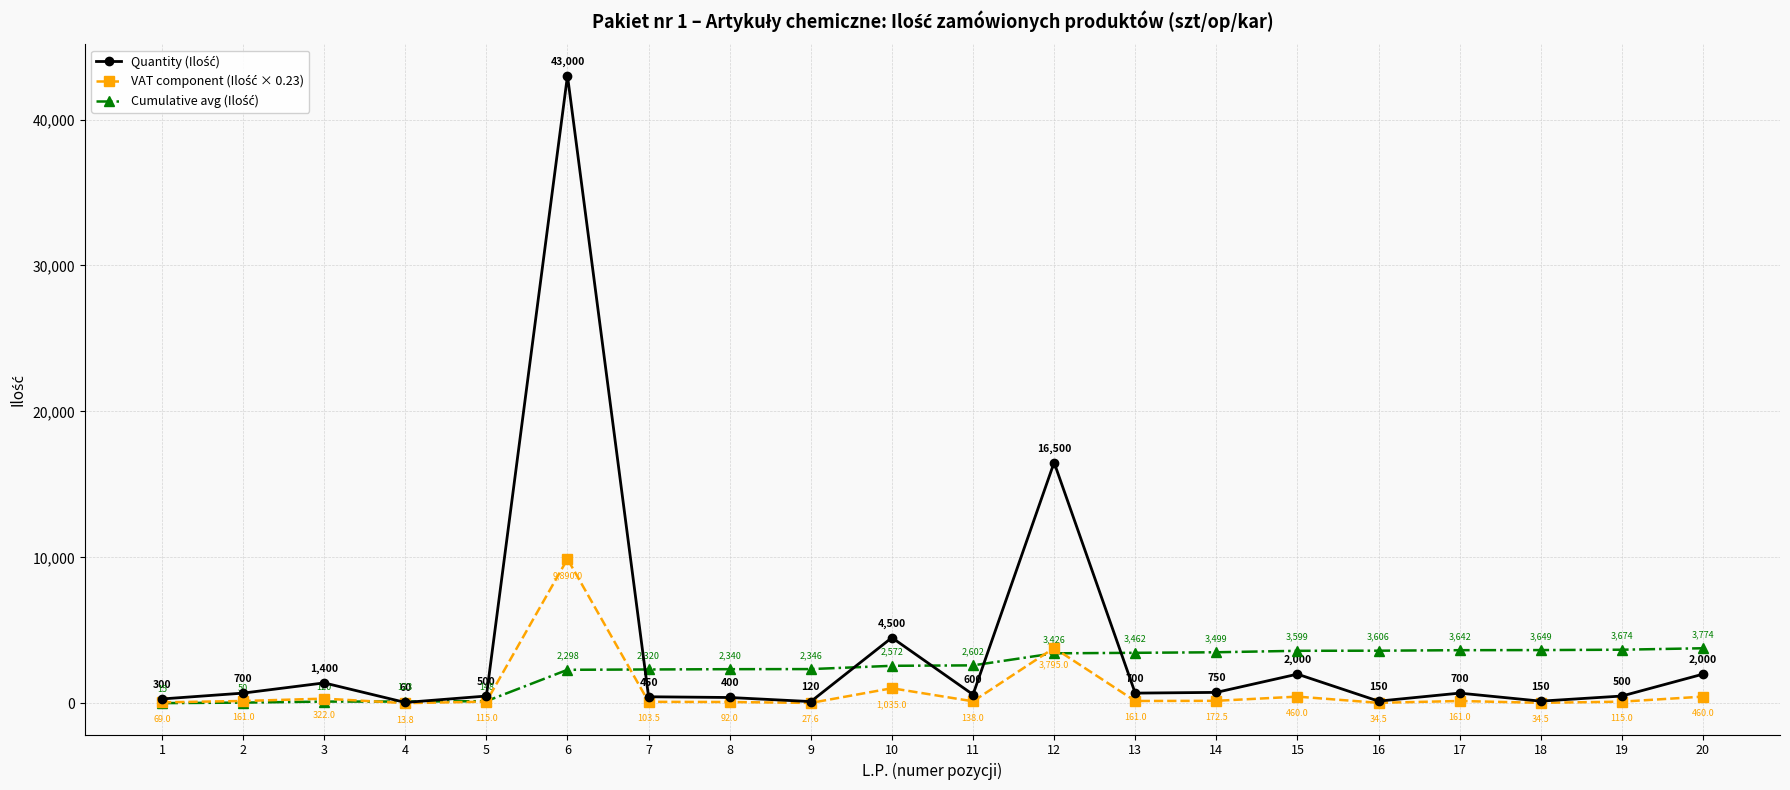

What is the greatest value displayed?

43000.0